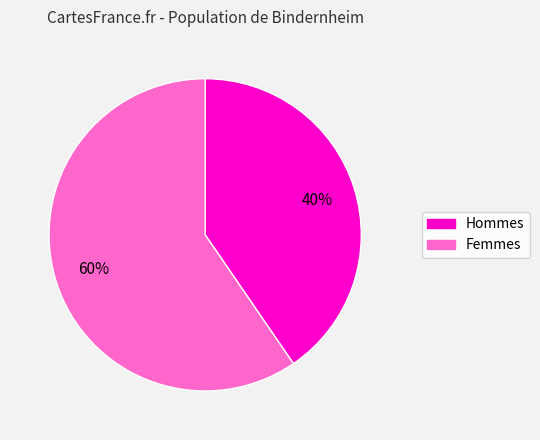

Is there a majority slice in this chart?

Yes